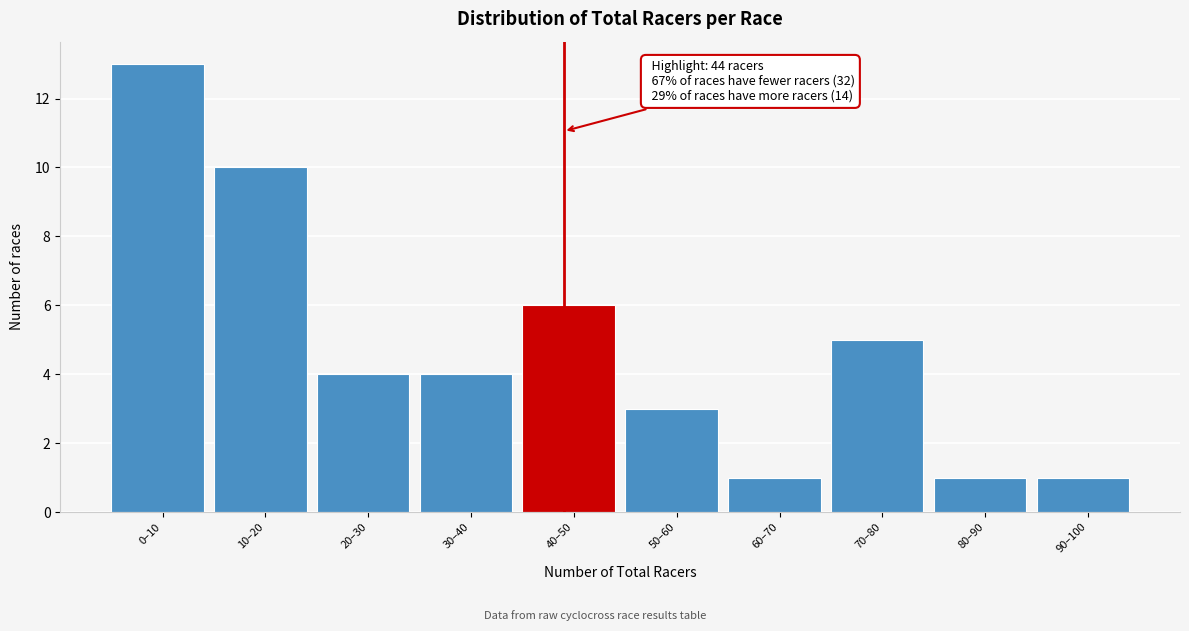

Reading left to right, what are all the values shown in this chart?

0–10=13	10–20=10	20–30=4	30–40=4	40–50=6	50–60=3	60–70=1	70–80=5	80–90=1	90–100=1